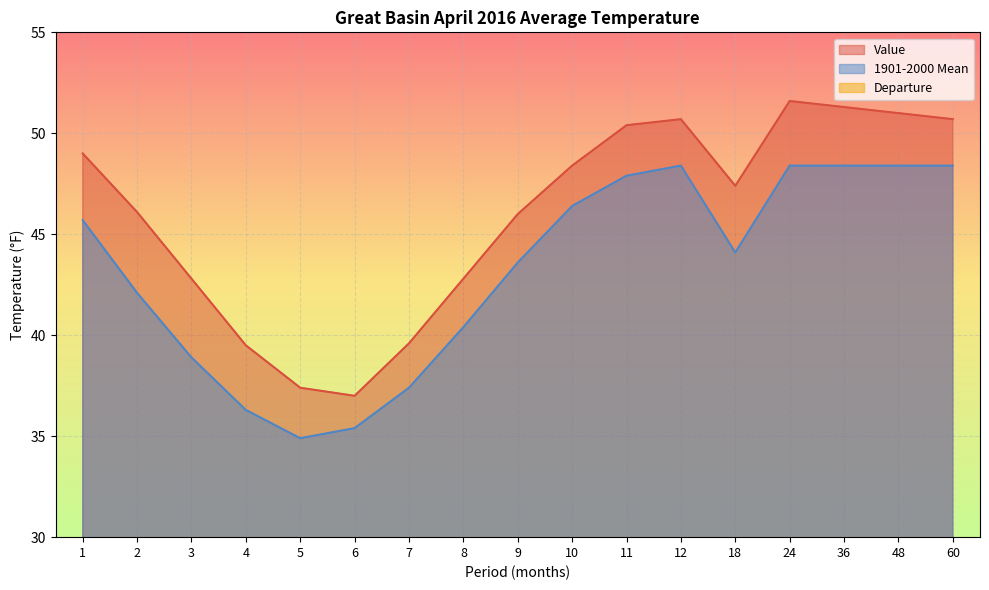

Between 3 and 60, which series saw the biggest shift?

1901-2000 Mean